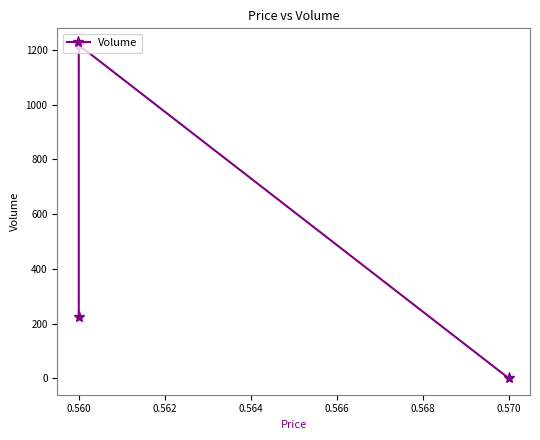

Is it true that the value at 0.570 is 1?

False